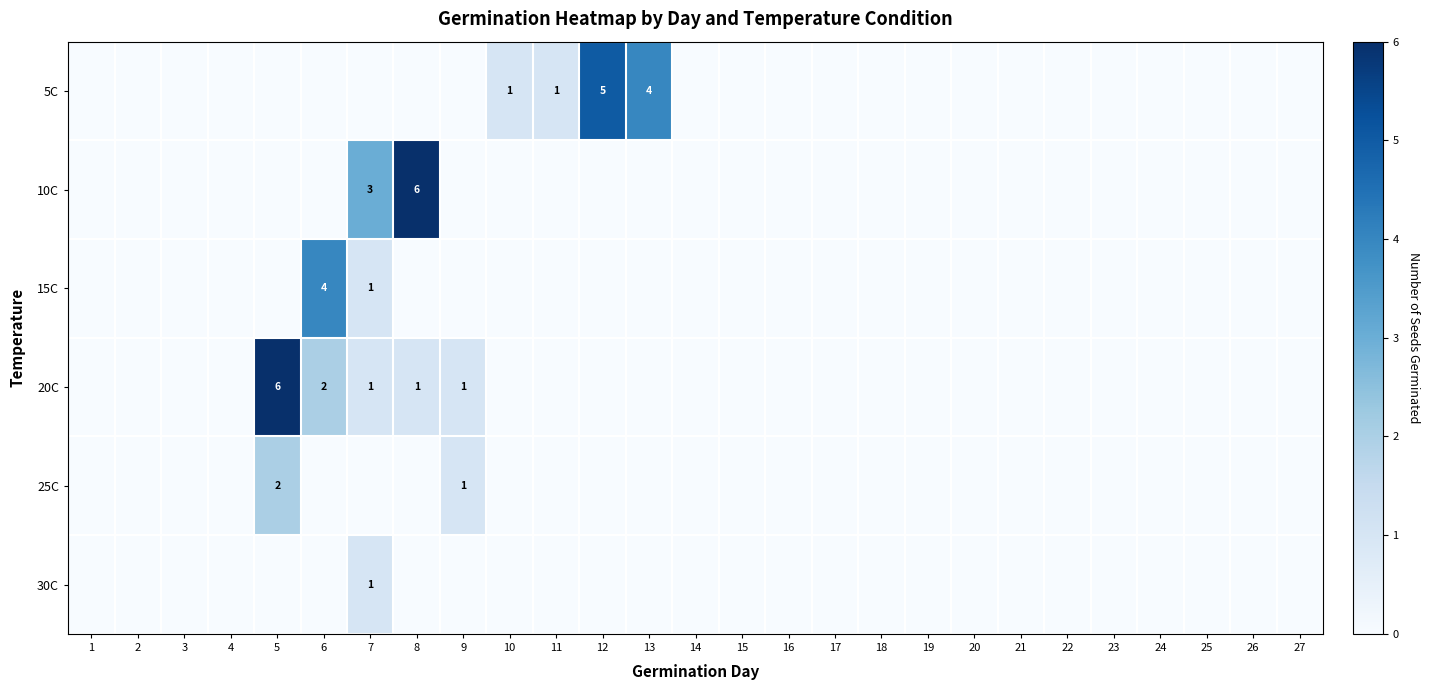

Where is 10C nearest to the value 3?

7